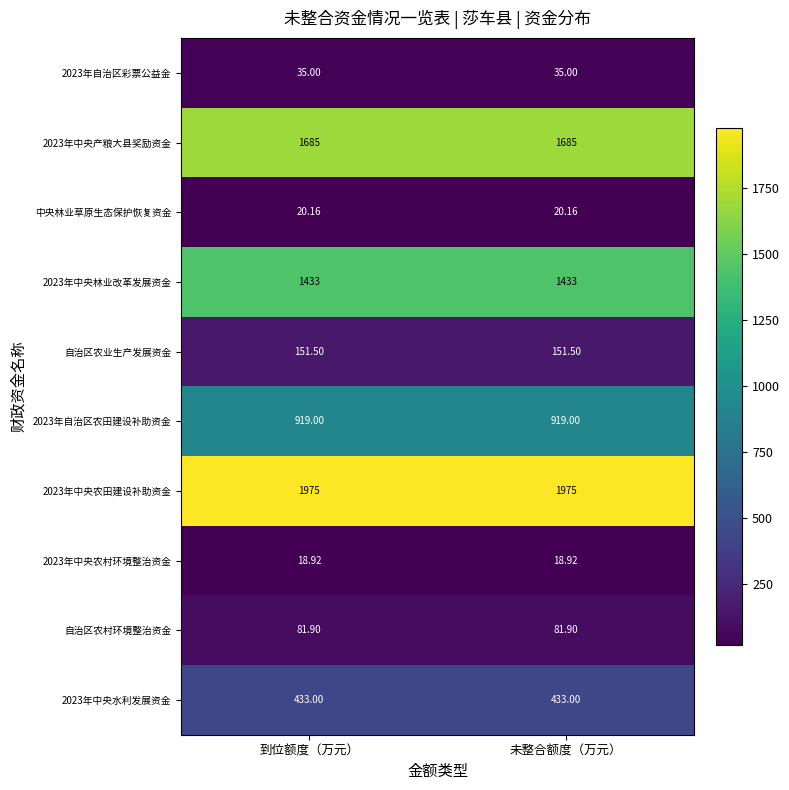

At 到位额度（万元）, list the series in order from smallest to largest.

2023年中央农村环境整治资金, 中央林业草原生态保护恢复资金, 2023年自治区彩票公益金, 自治区农村环境整治资金, 自治区农业生产发展资金, 2023年中央水利发展资金, 2023年自治区农田建设补助资金, 2023年中央林业改革发展资金, 2023年中央产粮大县奖励资金, 2023年中央农田建设补助资金